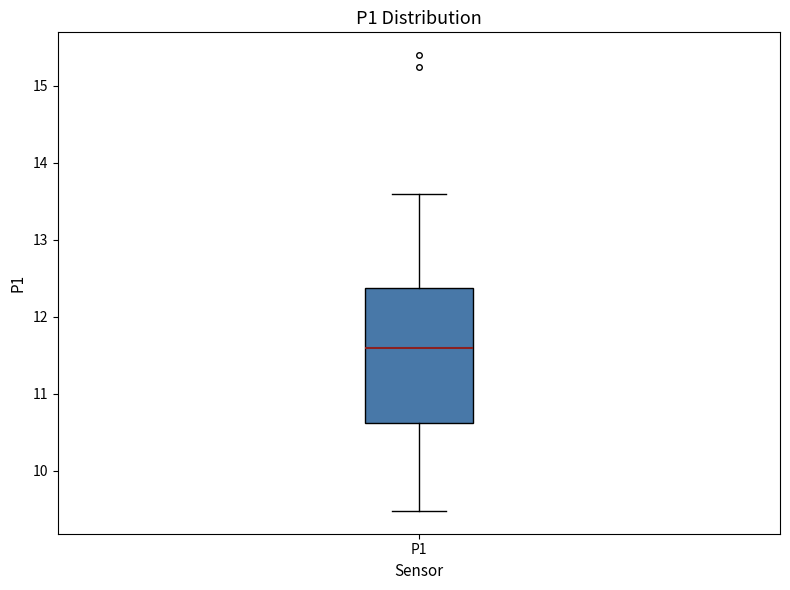

Read this box plot against the y-axis: the position of the median line, the range covered by the box, and the ends of both whiskers. The values are not printed on the chart, so give them approximately, as read against the axis.

median 11.6, box 10.6 to 12.4, whiskers 9.5 to 13.6